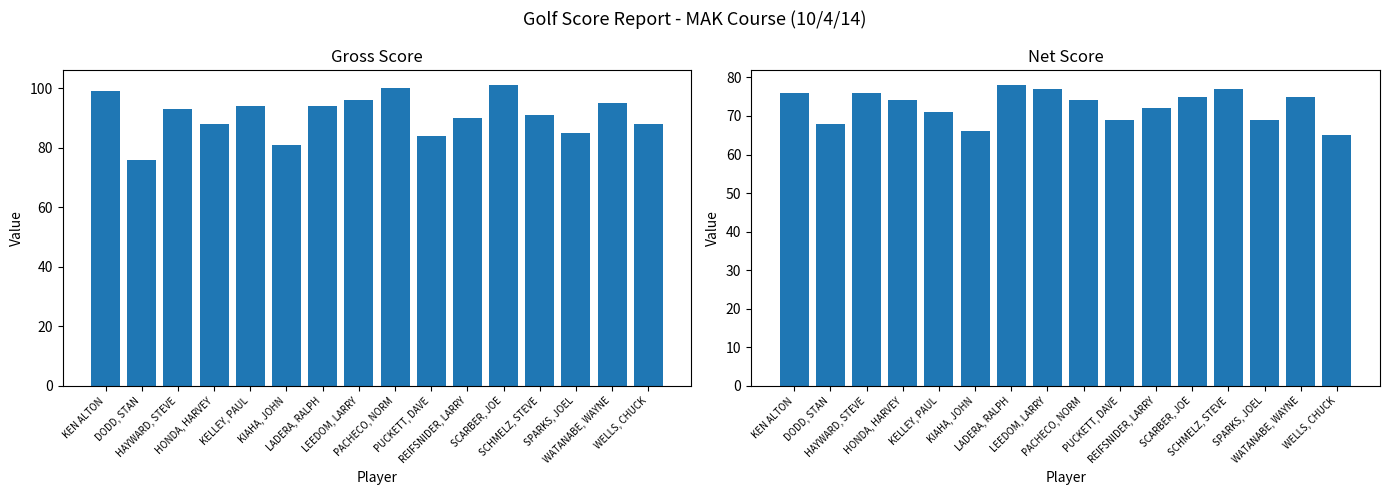

At which label is Gross Score closest to 88?

HONDA, HARVEY